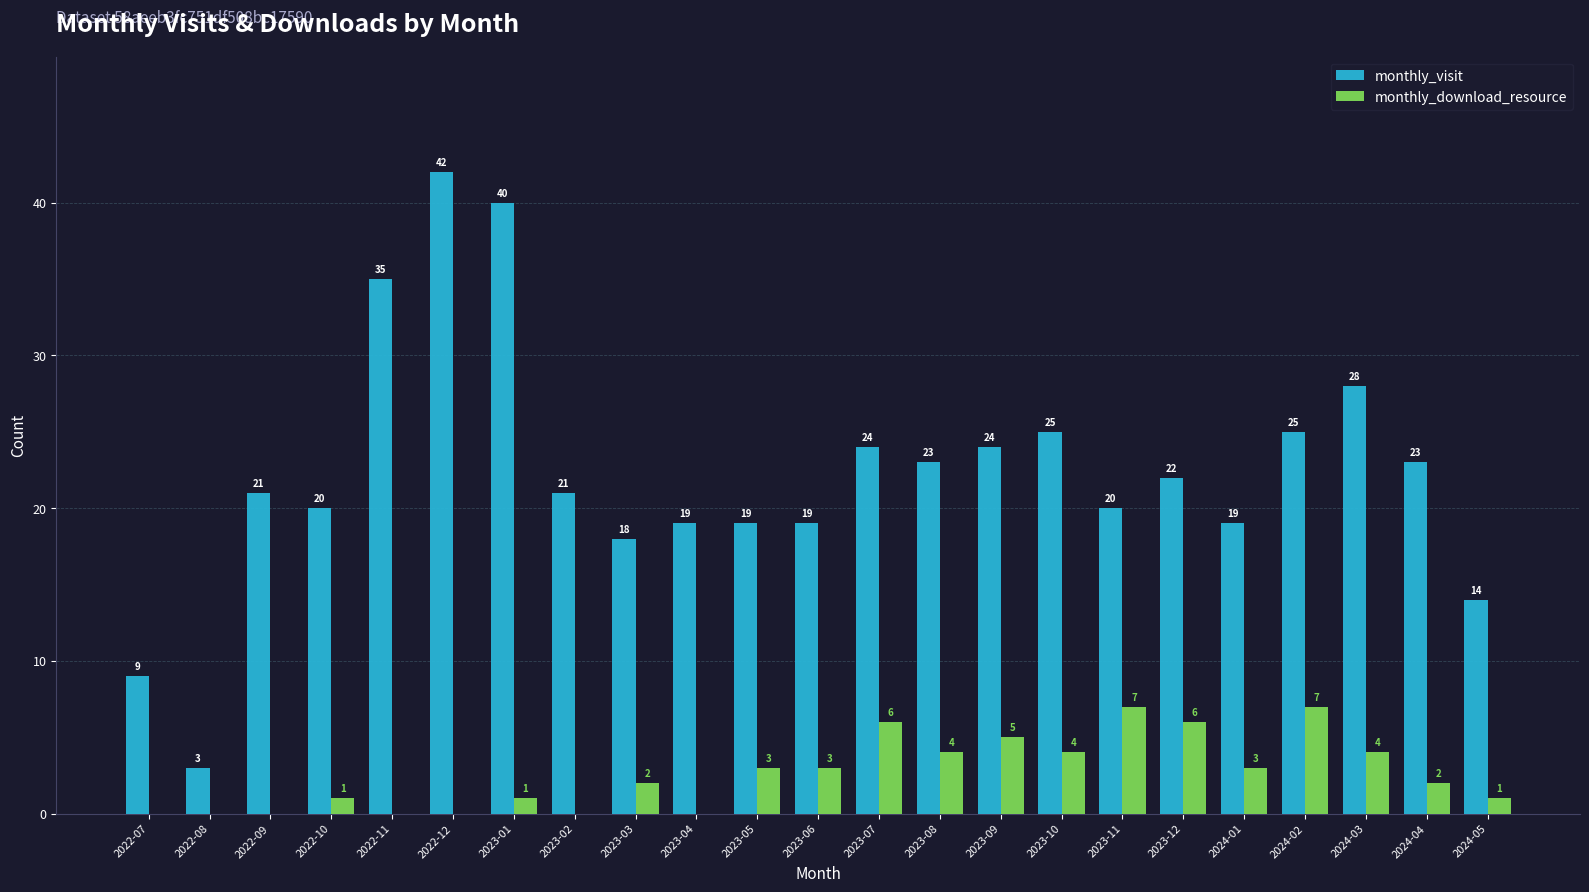

Which series has the largest range (max minus min)?

monthly_visit